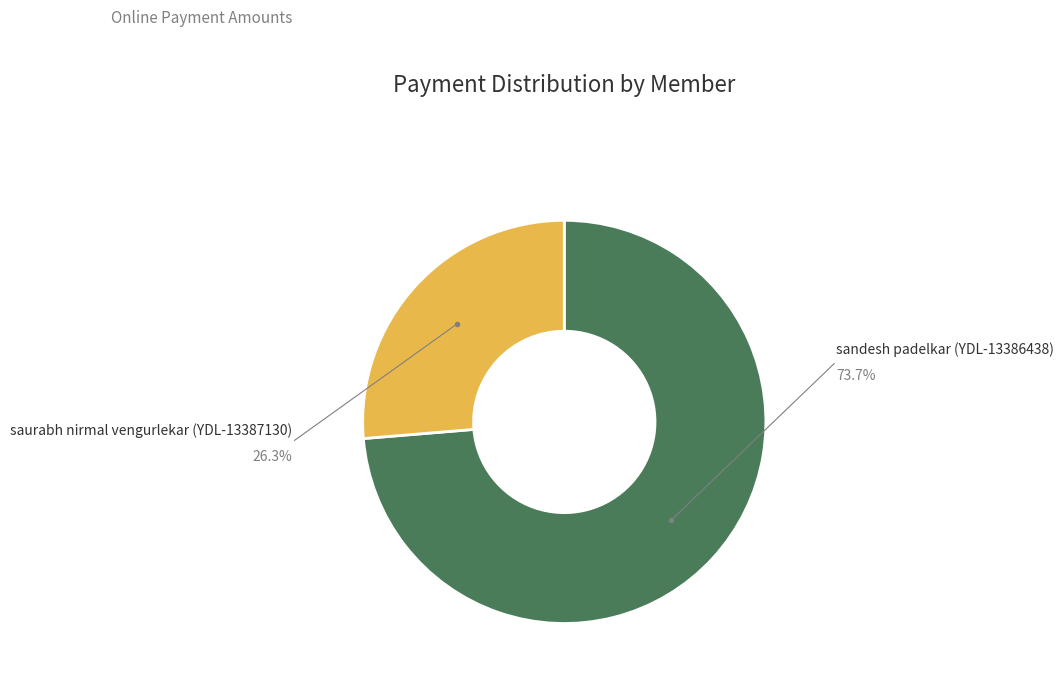

How many segments does this pie chart have?

2